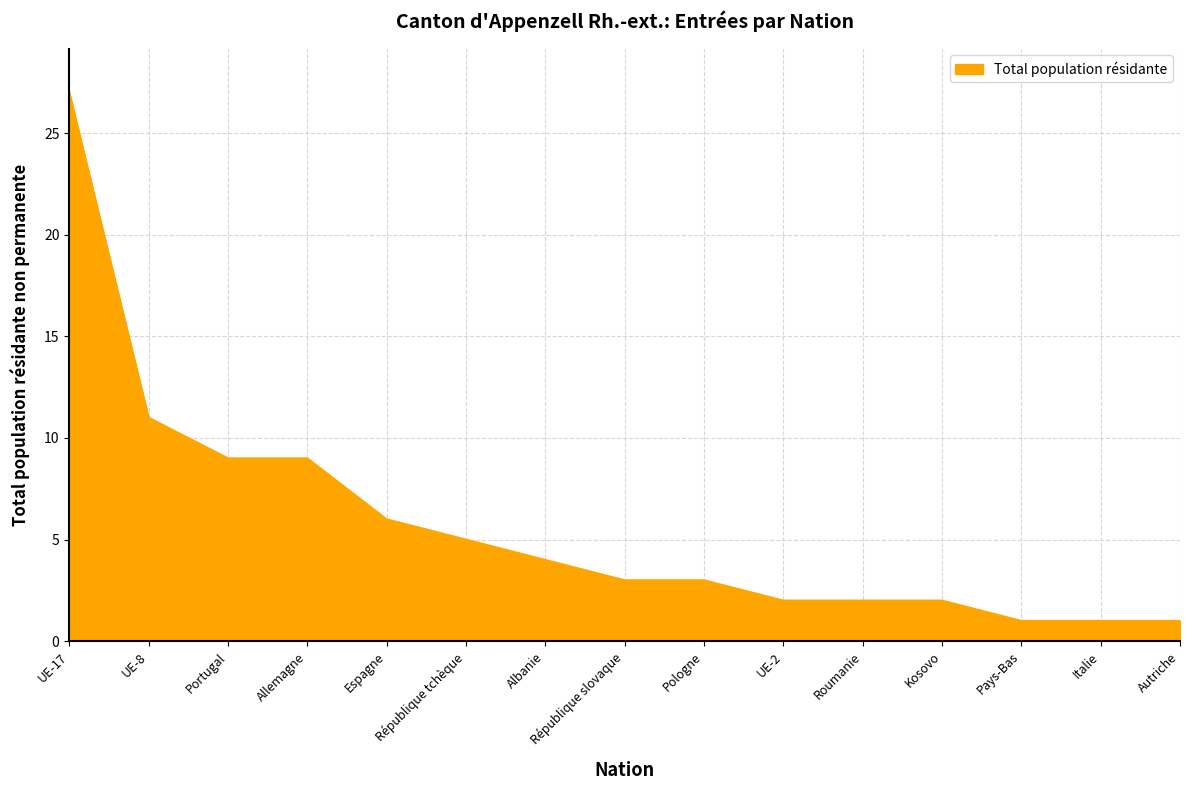

What value does the data have at Pays-Bas?

1